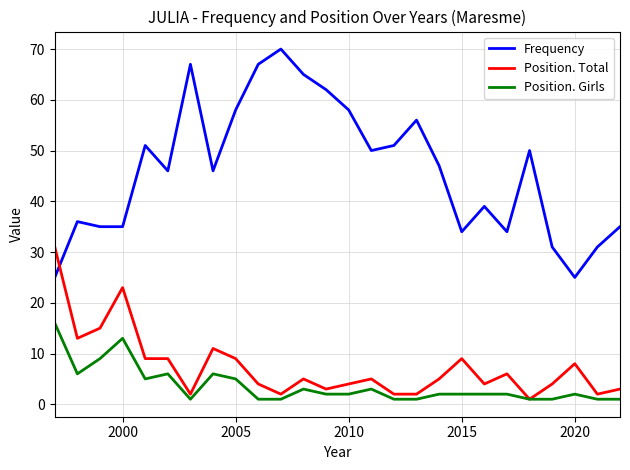

Which series has the largest range (max minus min)?

Frequency